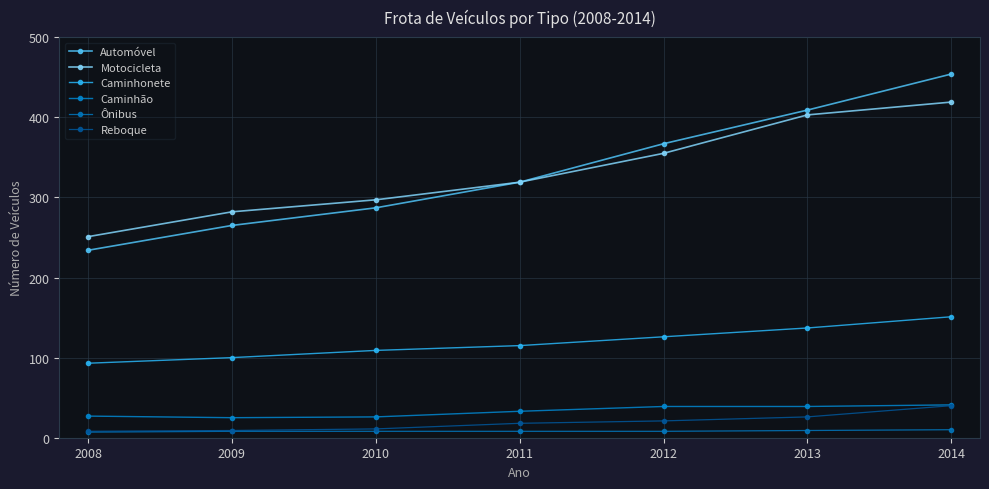

Which category has the lowest value in the Automóvel series?

2008